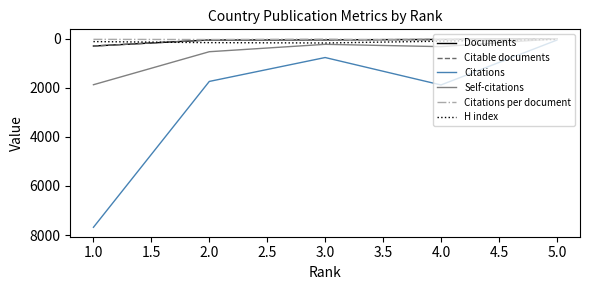

Is this an area chart (filled region under the line)?

No